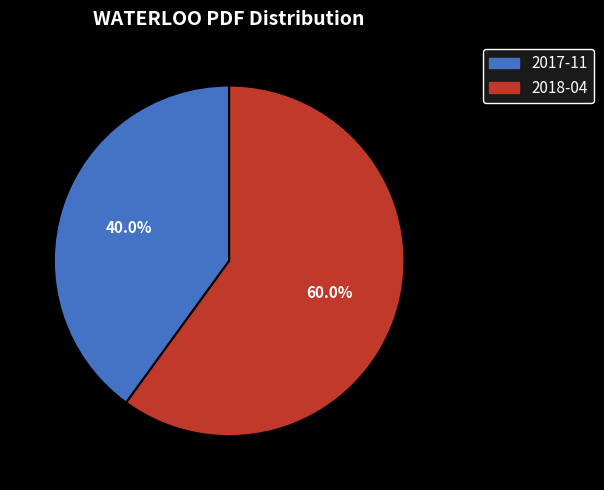

Is the sum of 2018-04 and 2017-11 greater than half?

Yes